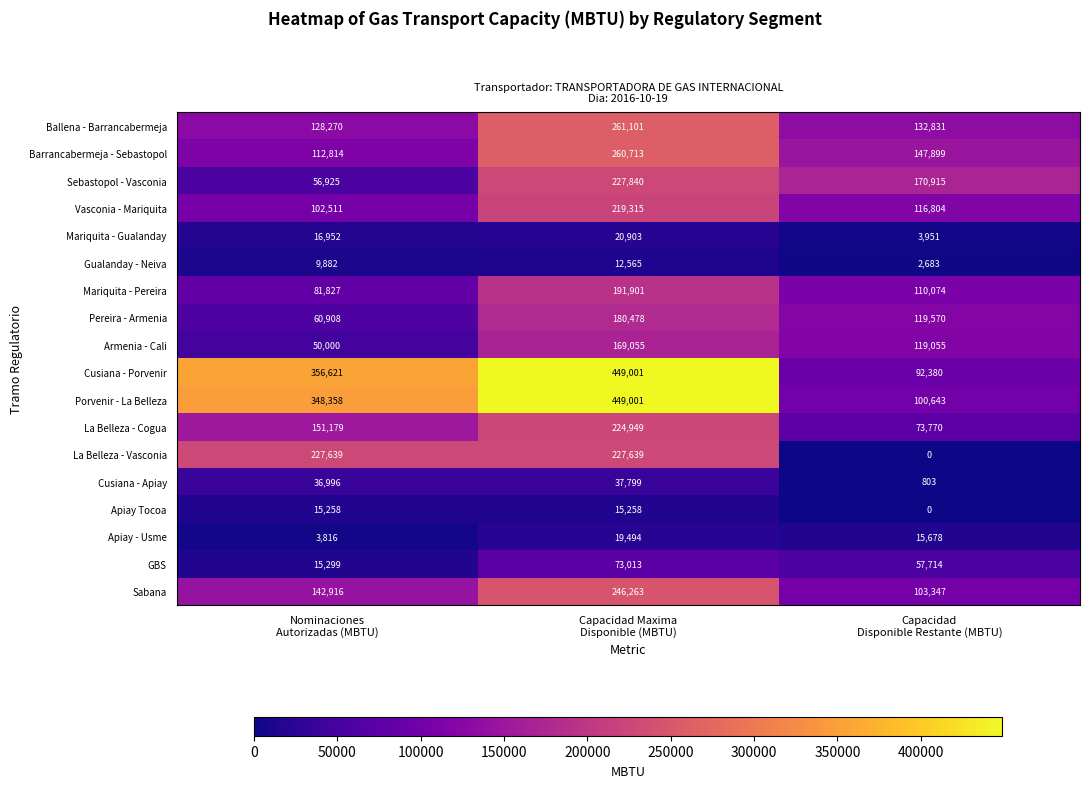

What is the difference between the maximum and second lowest values in the Apiay - Usme series?

3816